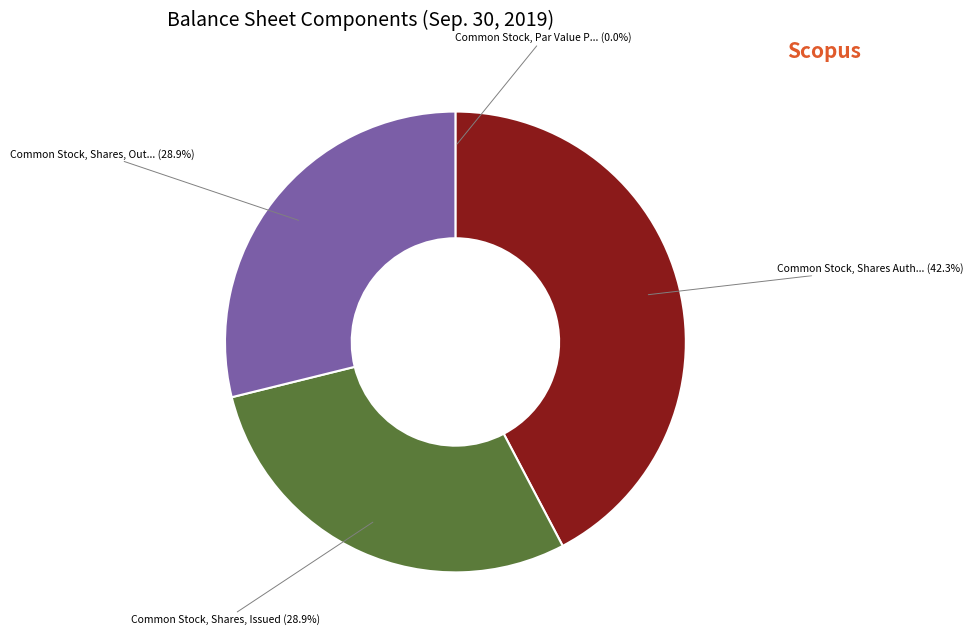

Does any single category account for the majority?

No